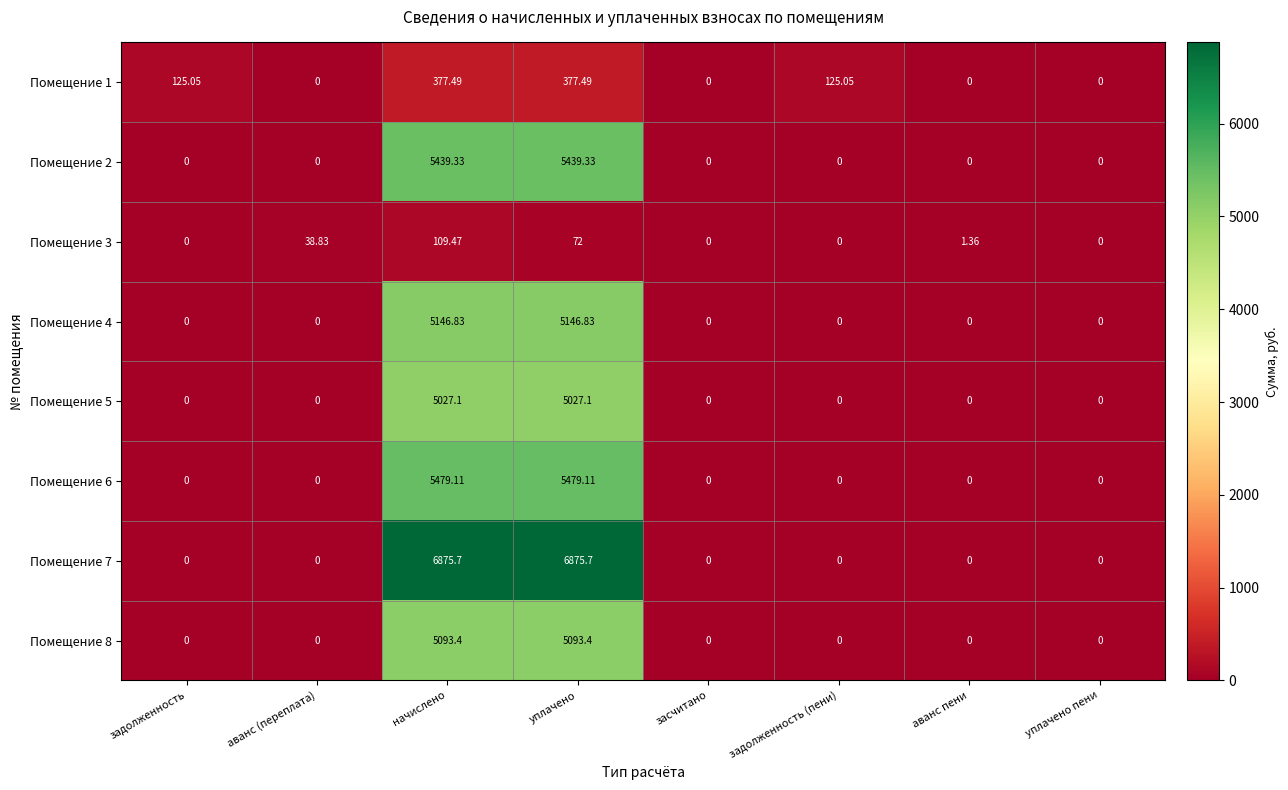

Where does the Помещение 3 series first go above 1?

аванс (переплата)